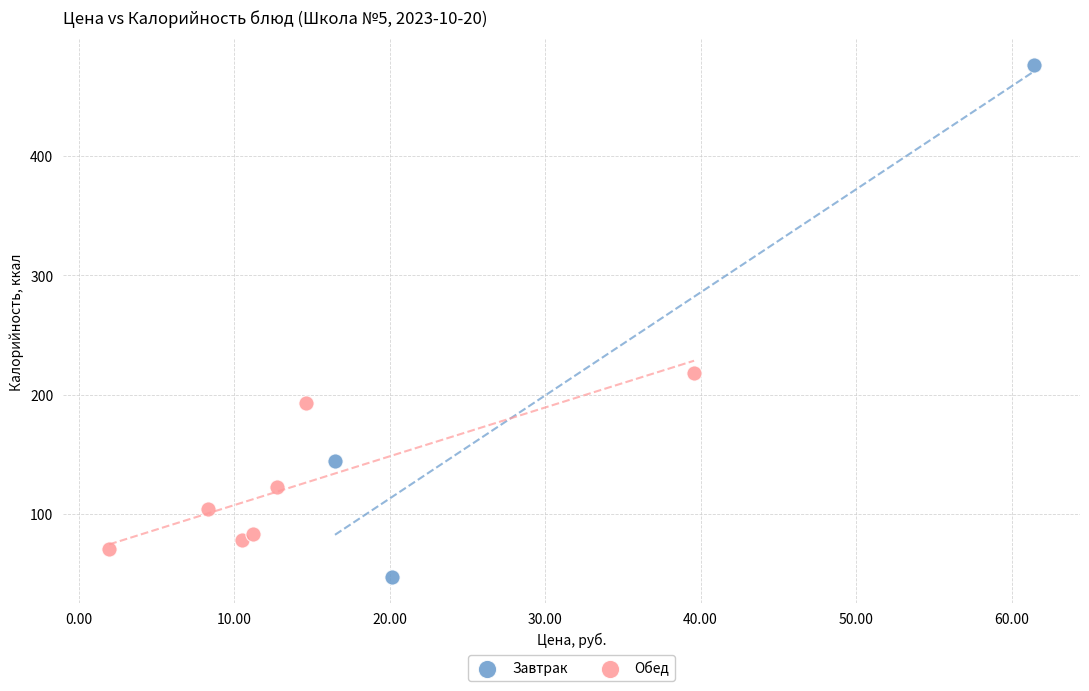

Which series has the widest spread of Y values?

Завтрак